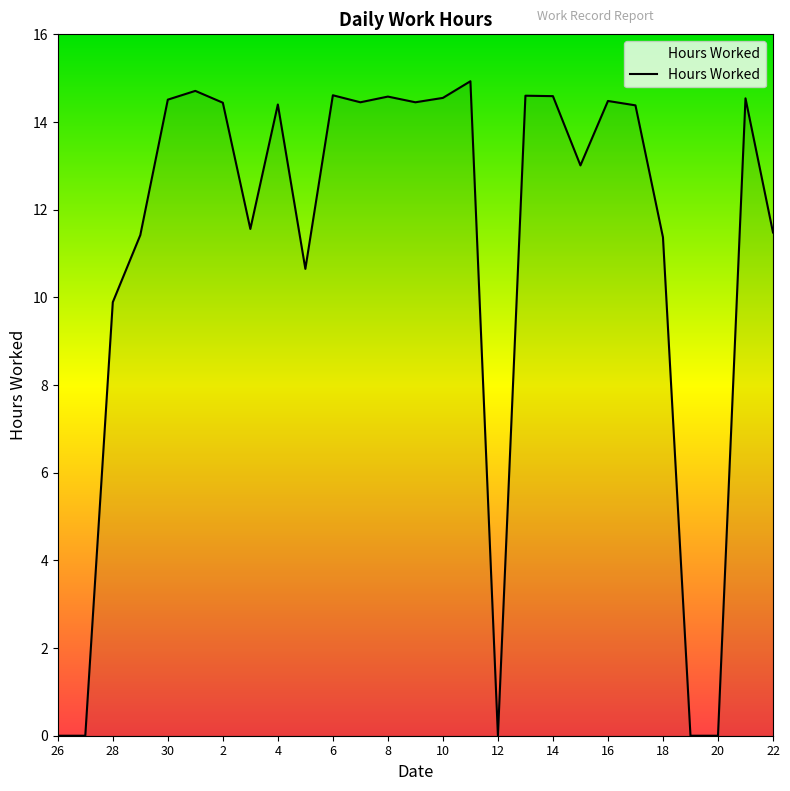

What is the difference between the maximum and minimum values?

14.9